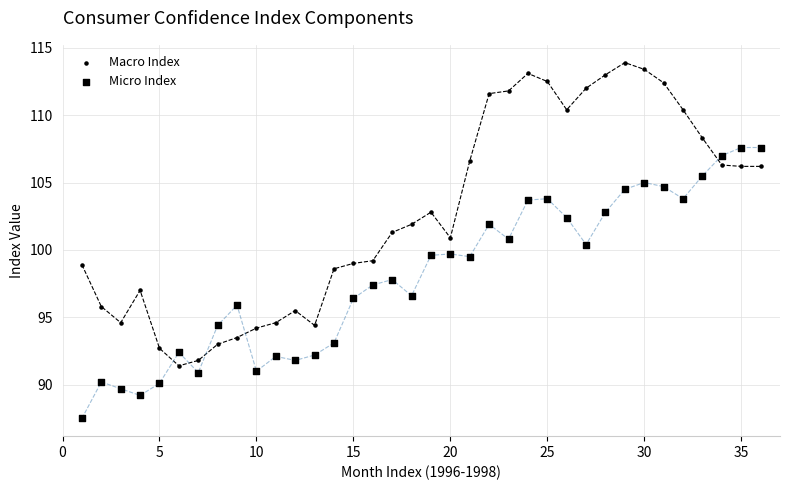

How many data points are displayed?

72